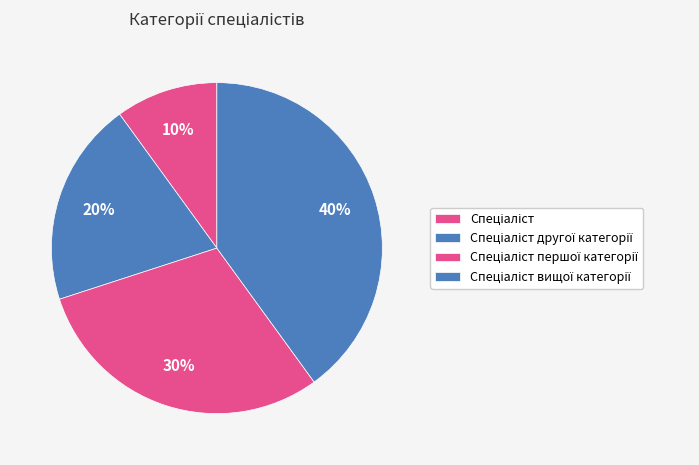

What is the change in value from Спеціаліст to Спеціаліст вищої категорії?

+3